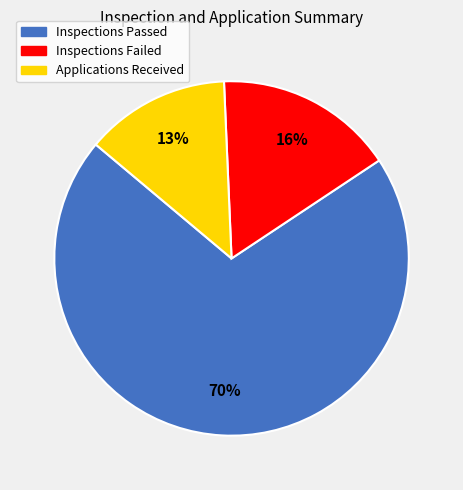

To the nearest percent, what is the combined percentage of Inspections Passed and Applications Received?

84%